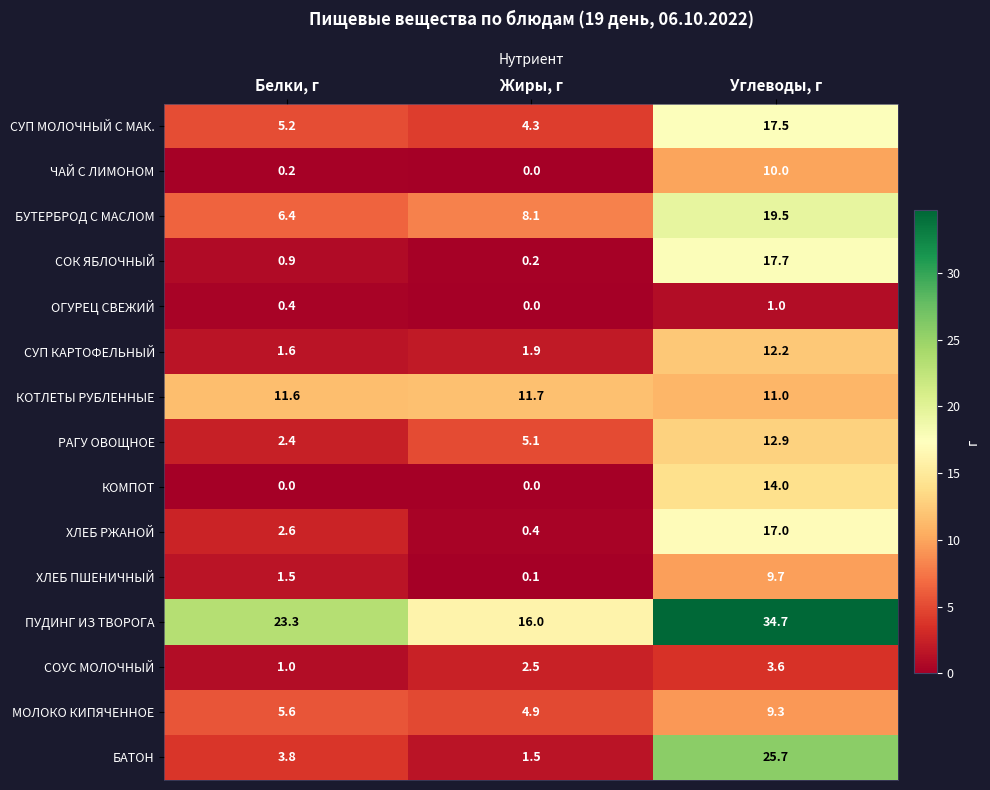

What is the total value across all series at Белки, г?

66.5